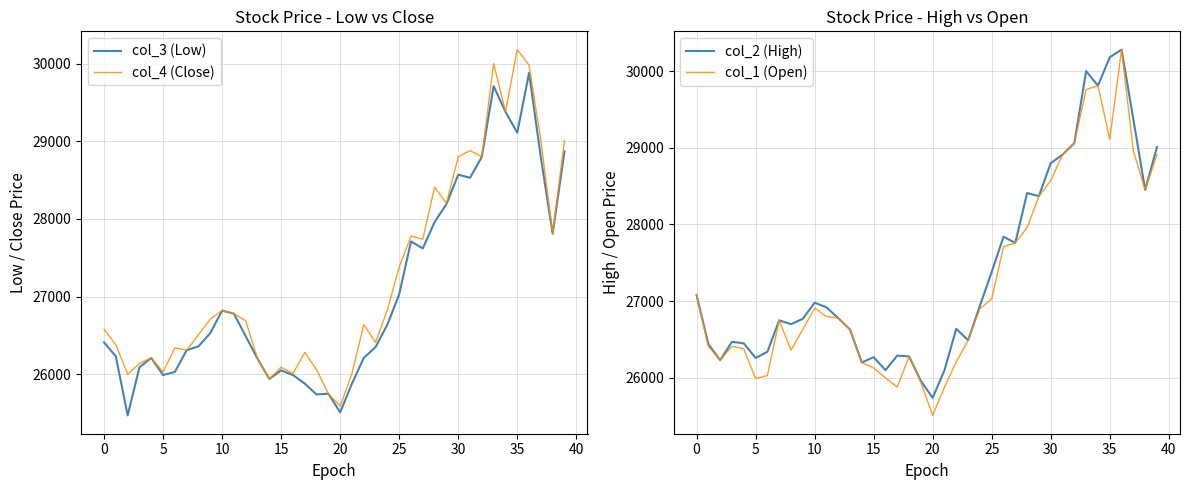

At which category is the sum across all series the highest?

36